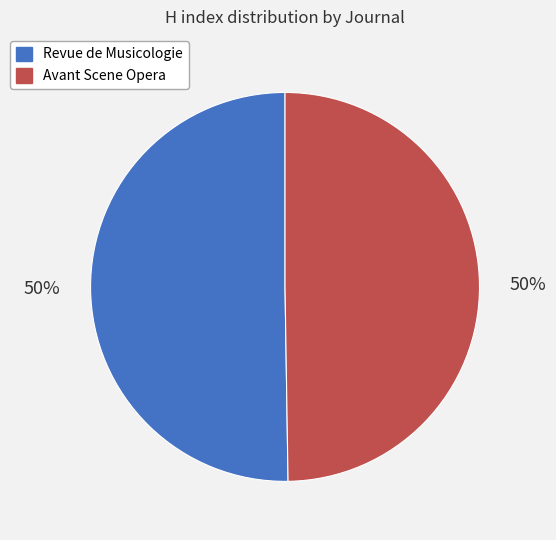

What percentage is the Avant Scene Opera slice, to the nearest percent?

50%